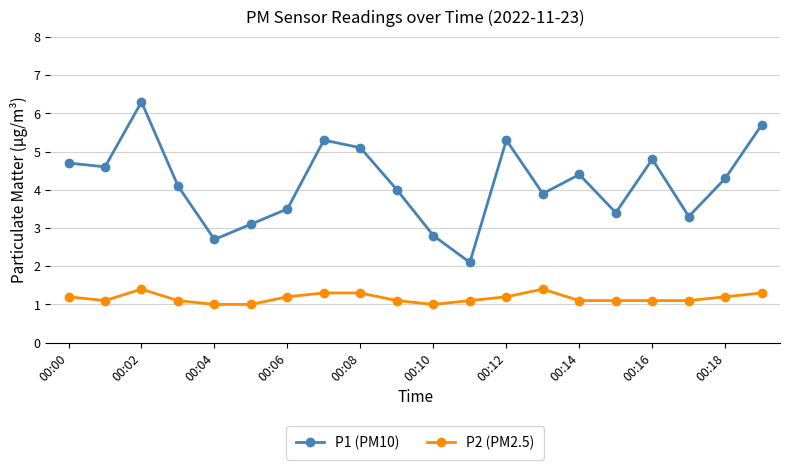

True or false: P1 (PM10) has more than 1 points higher than both neighbors.

True